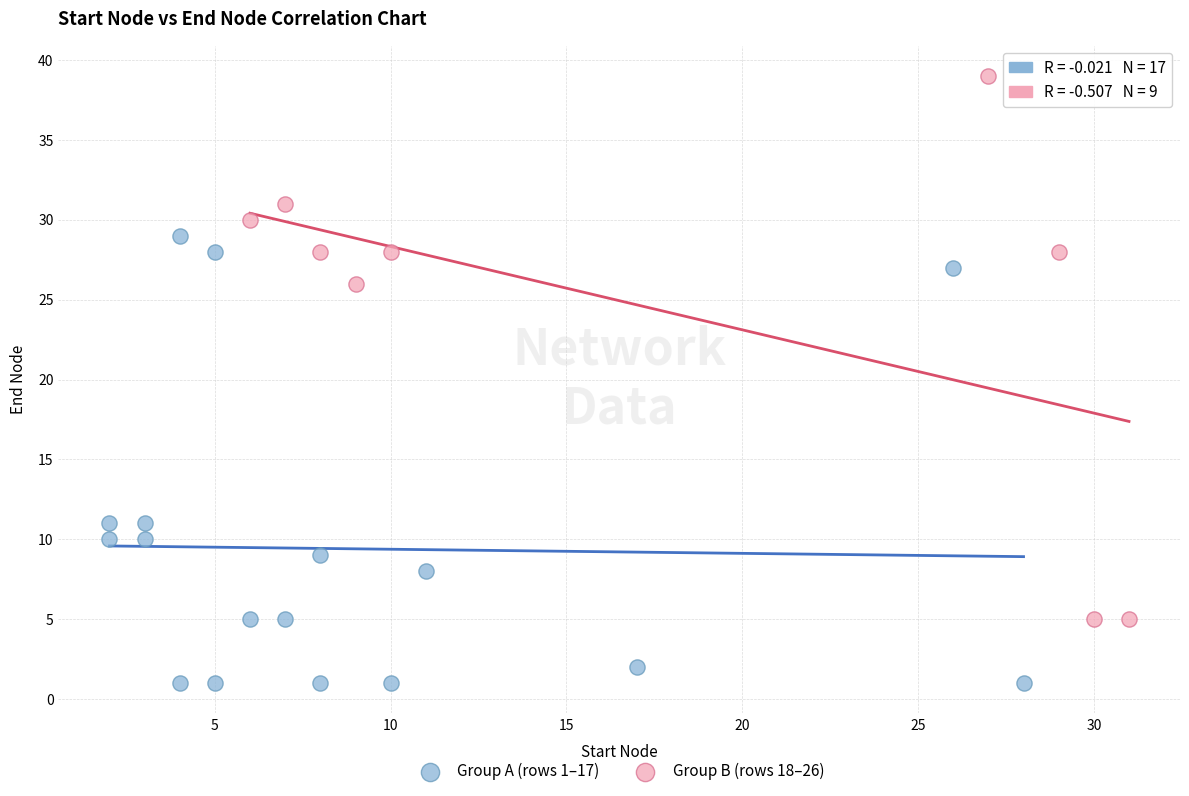

What are all the series names shown in the legend?

Group A (rows 1–17), Group B (rows 18–26)